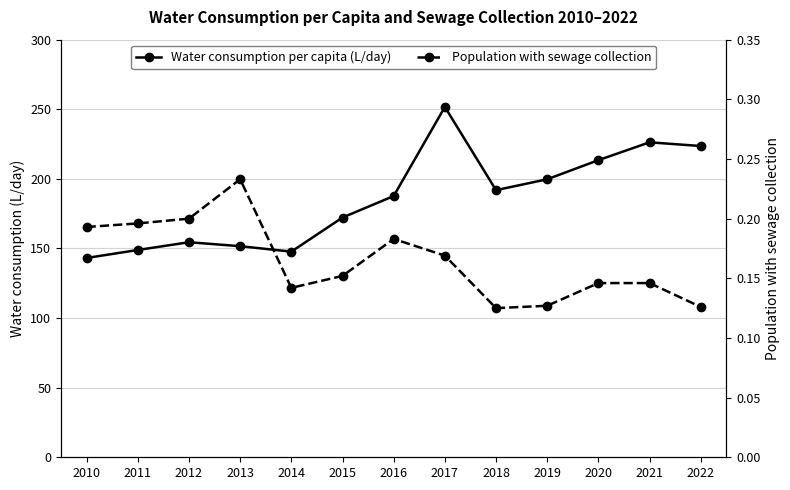

Reading right to left, transcribe all the data shown in this chart.

Water consumption per capita (L/day): 2022=223.6	2021=226.3	2020=213.4	2019=199.7	2018=191.9	2017=251.7	2016=187.7	2015=172.2	2014=147.7	2013=151.6	2012=154.5	2011=148.9	2010=143.2
Population with sewage collection: 2022=0.1	2021=0.1	2020=0.1	2019=0.1	2018=0.1	2017=0.2	2016=0.2	2015=0.2	2014=0.1	2013=0.2	2012=0.2	2011=0.2	2010=0.2